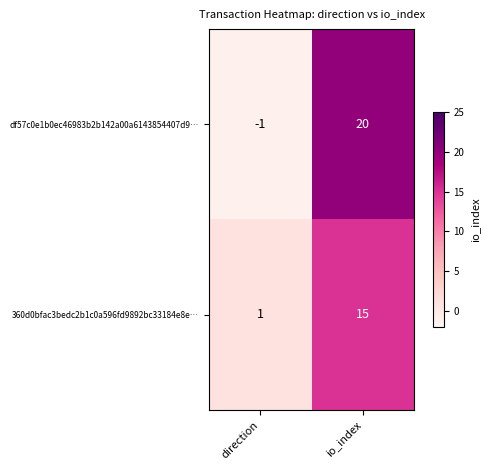

What is the average value of the 360d0bfac3bedc2b1c0a596fd9892bc33184e8e… series?

8